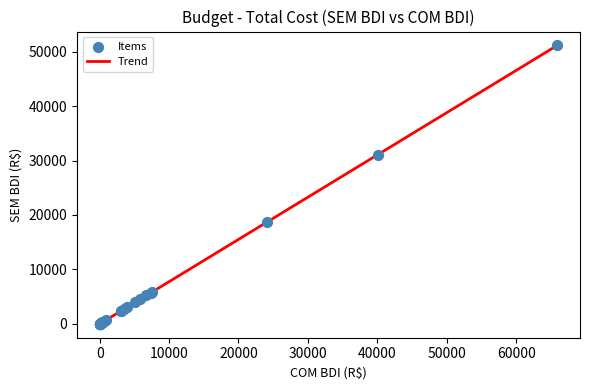

What Y value in the scatter plot is closest to 25571?

31084.0